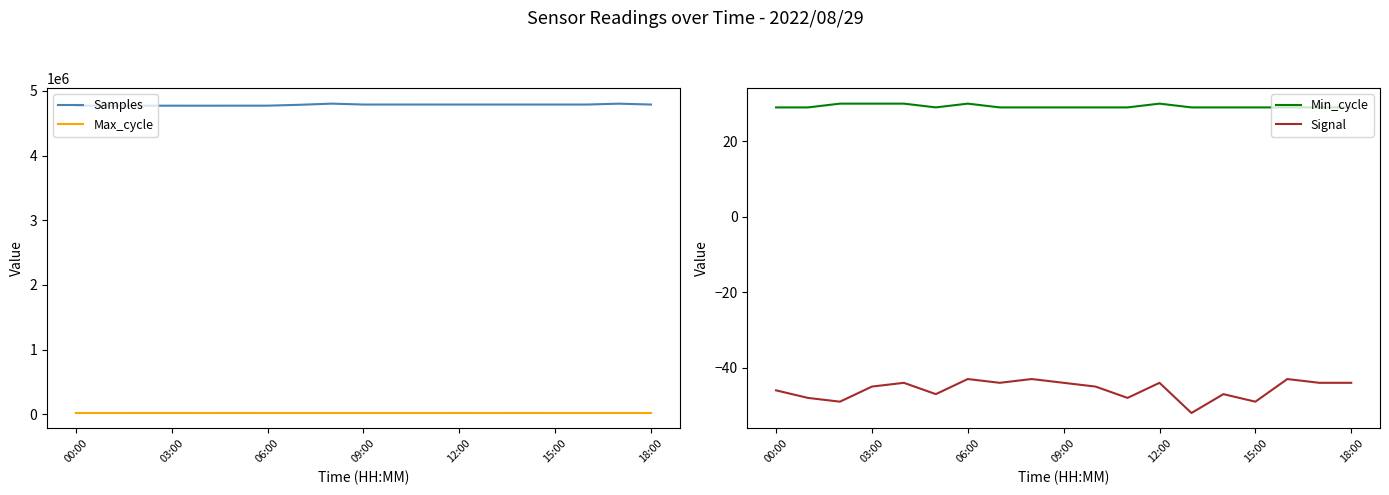

How many interior local peaks does the Min_cycle series have?

2